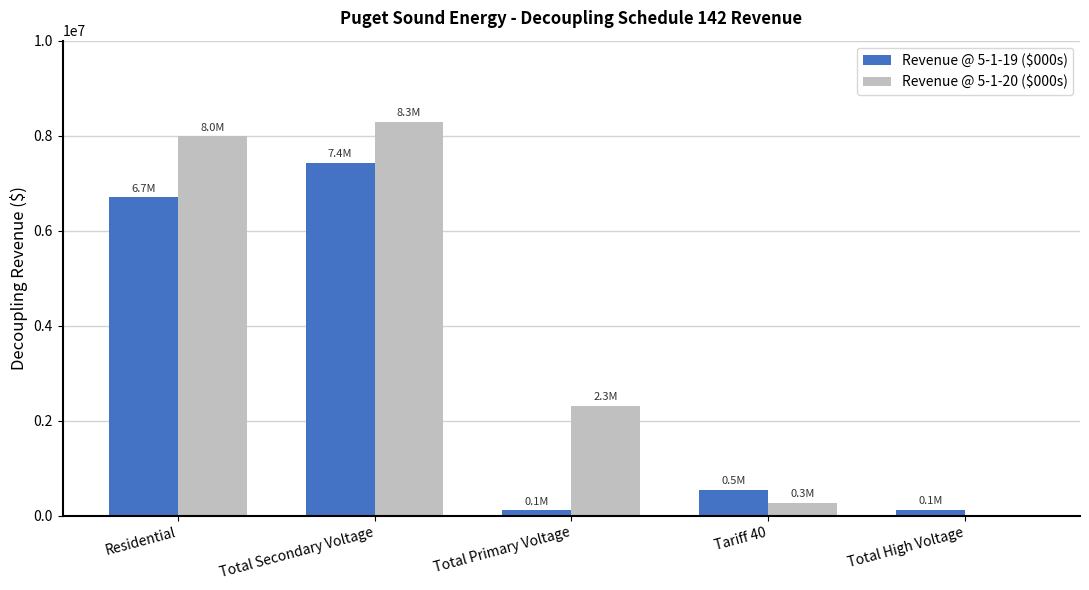

Count the number of categories in the chart.

5